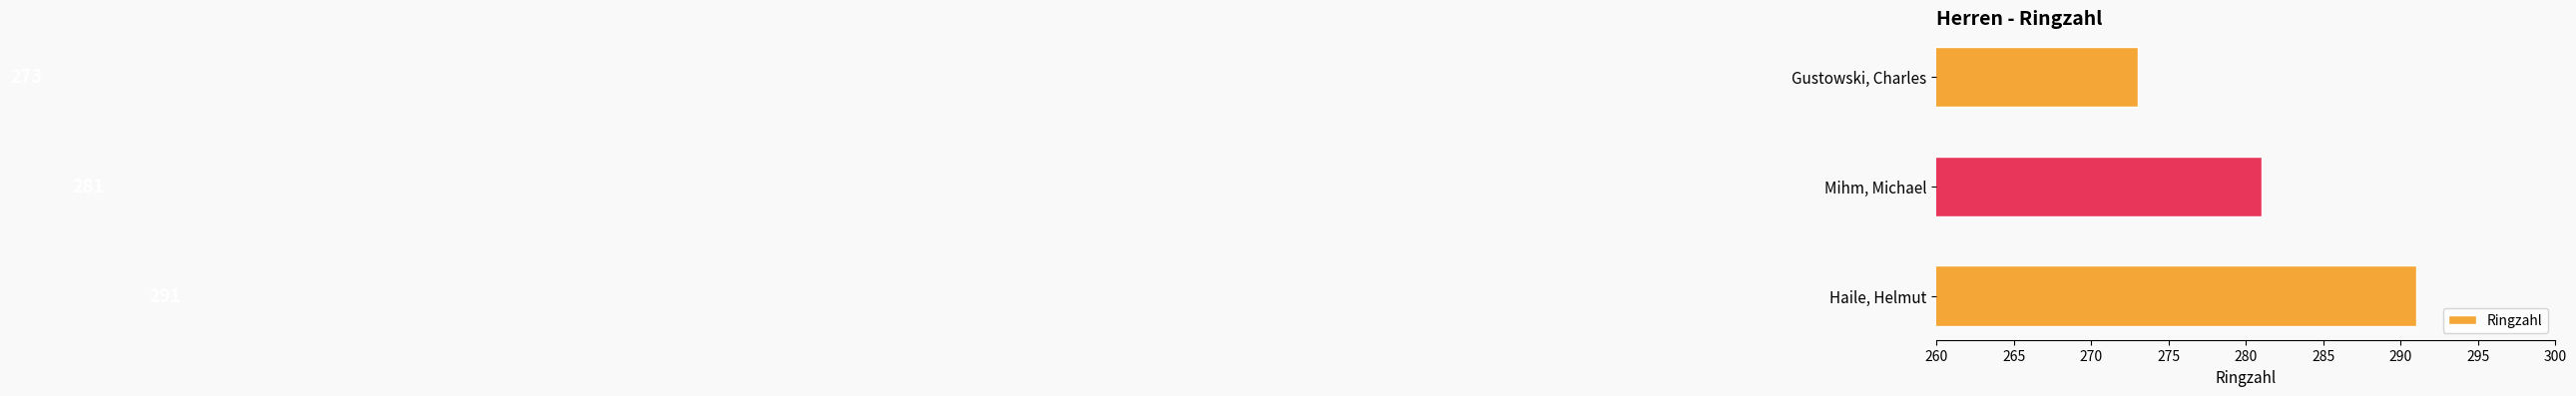

List the labels in order of value, largest first.

Haile, Helmut, Mihm, Michael, Gustowski, Charles